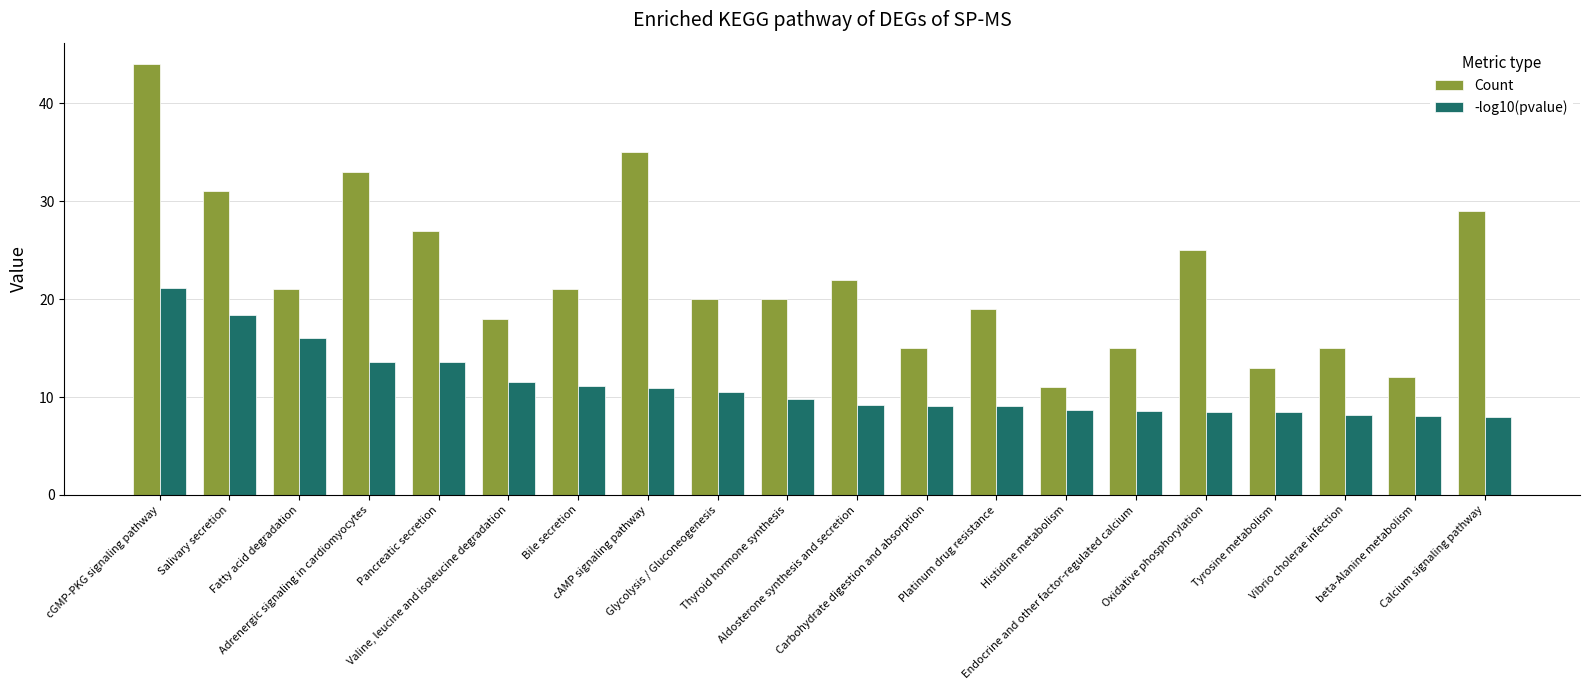

What position from the left is Adrenergic signaling in cardiomyocytes?

4